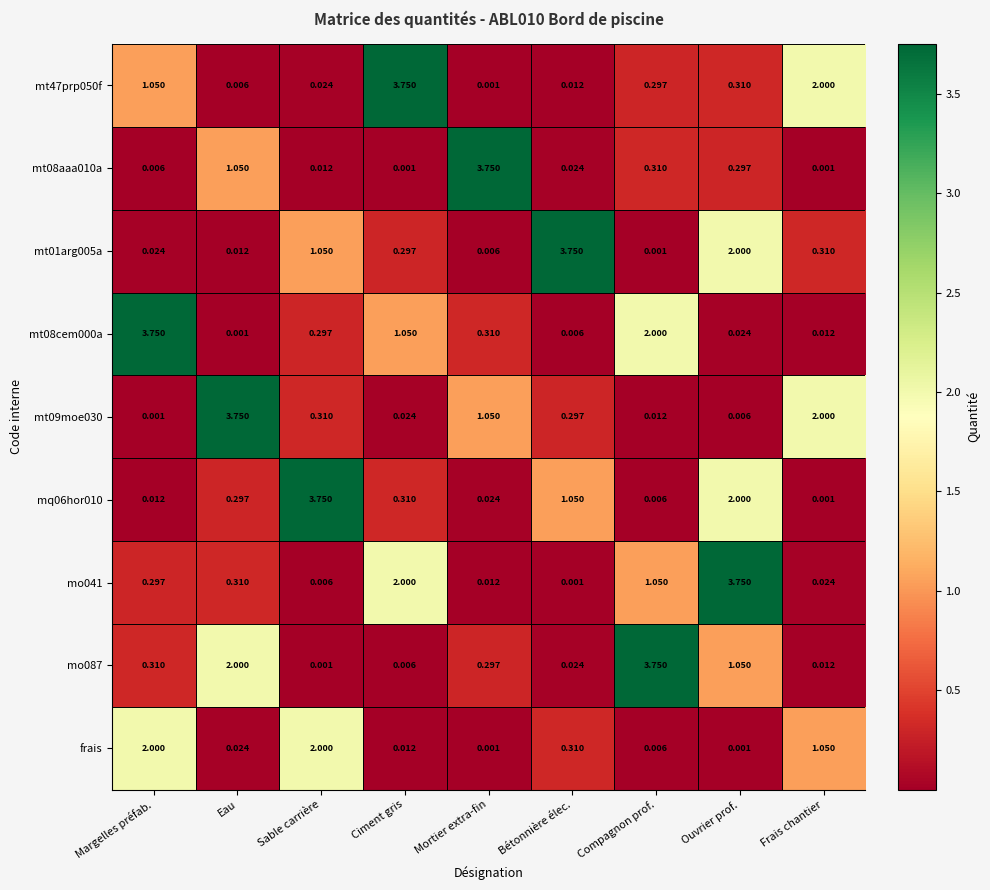

Where is mt08cem000a nearest to the value 1?

Ciment gris